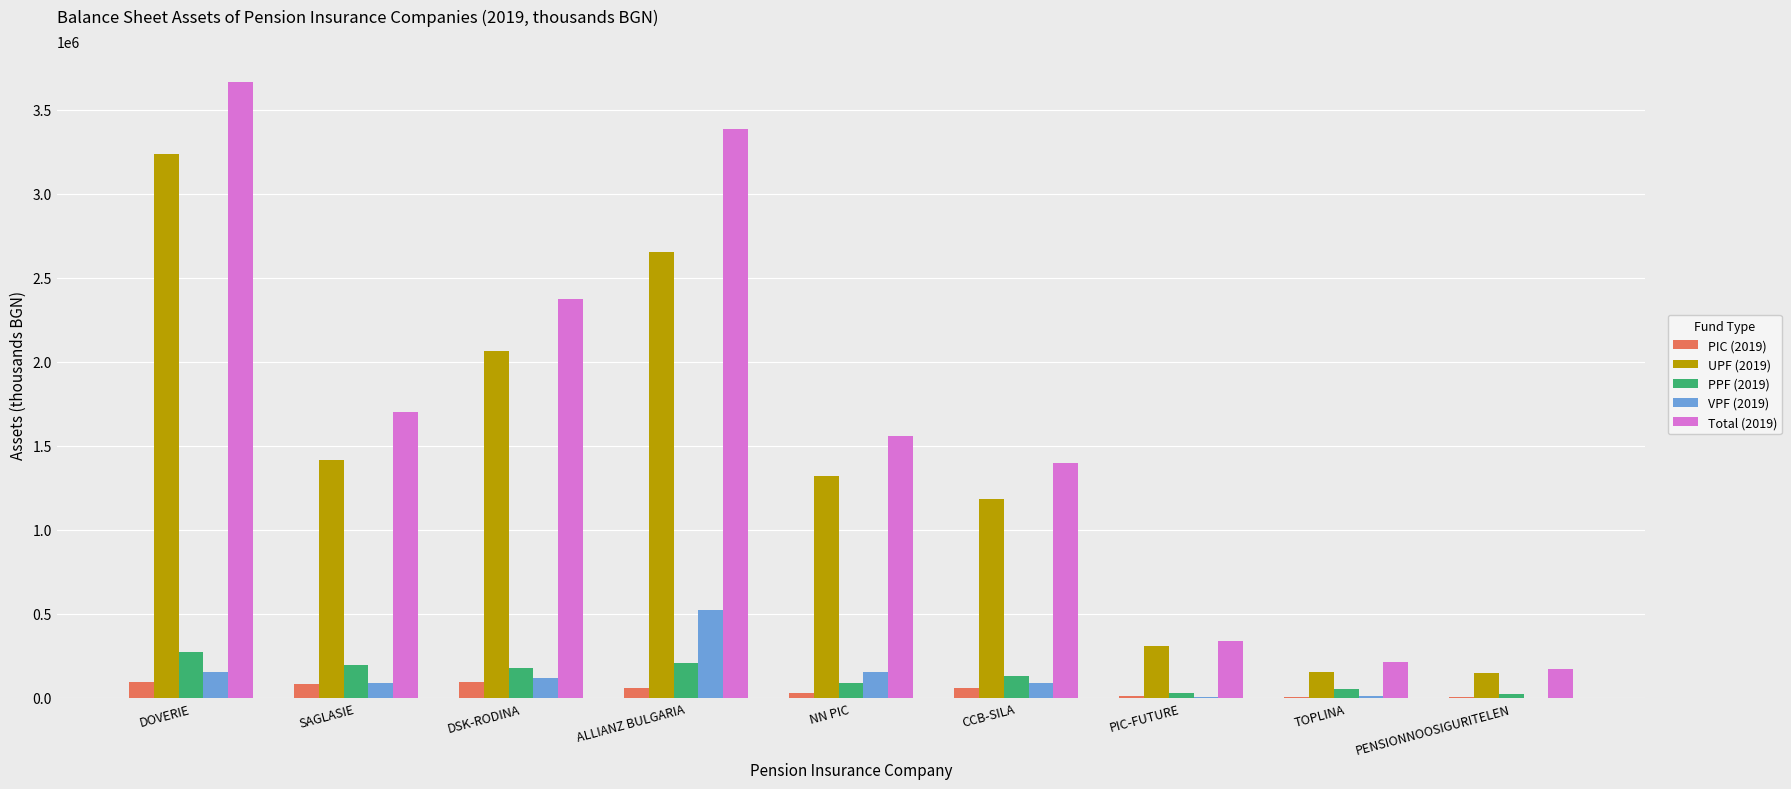

What is the total value across all series at SAGLASIE?

3483171